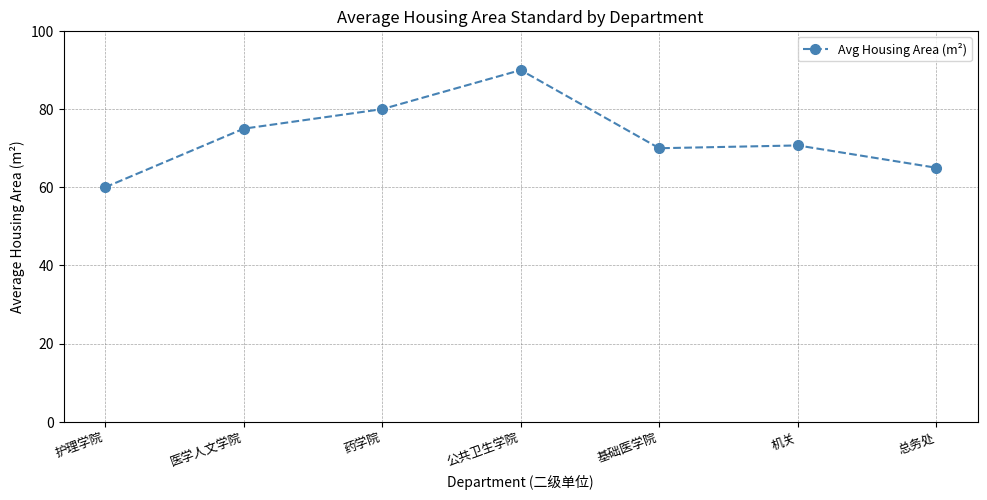

Reading left to right, list all the values displayed in this chart.

护理学院=60.0	医学人文学院=75.0	药学院=80.0	公共卫生学院=90.0	基础医学院=70.0	机关=70.7	总务处=65.0